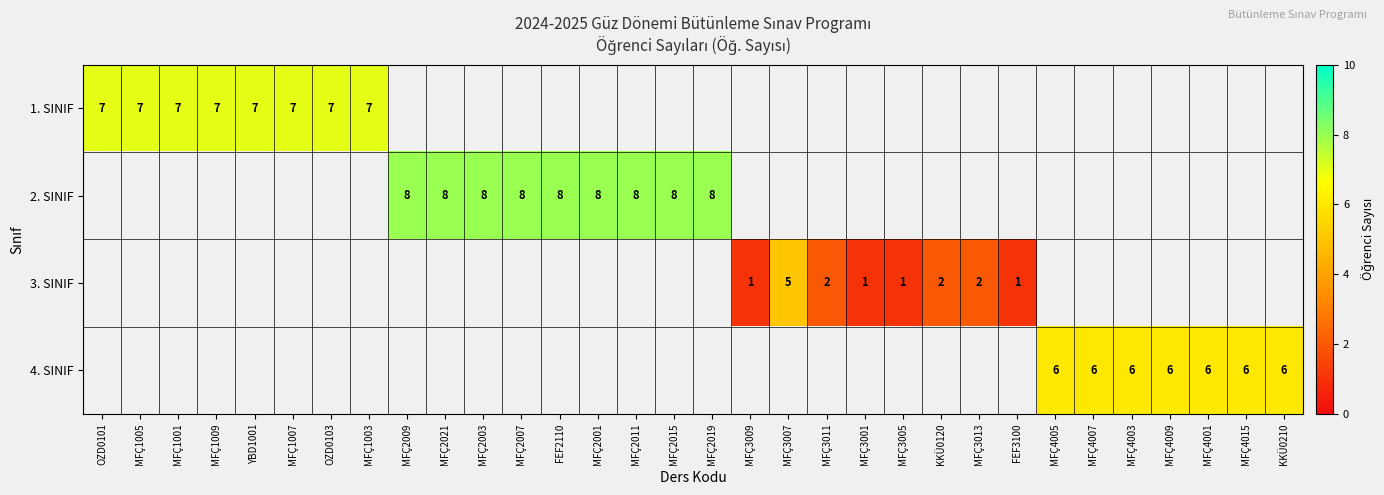

True or false: 3. SINIF has a value of 2 at KKÜ0120.

True